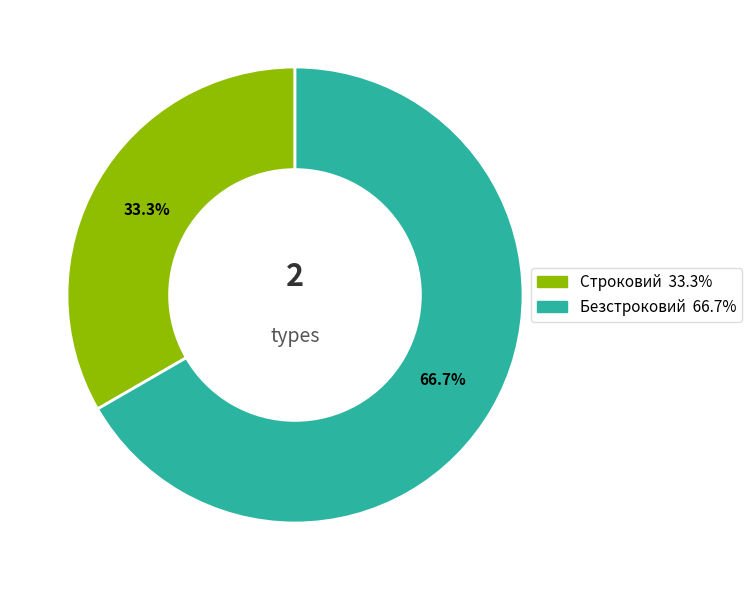

Is the sum of Строковий and Безстроковий greater than half?

Yes